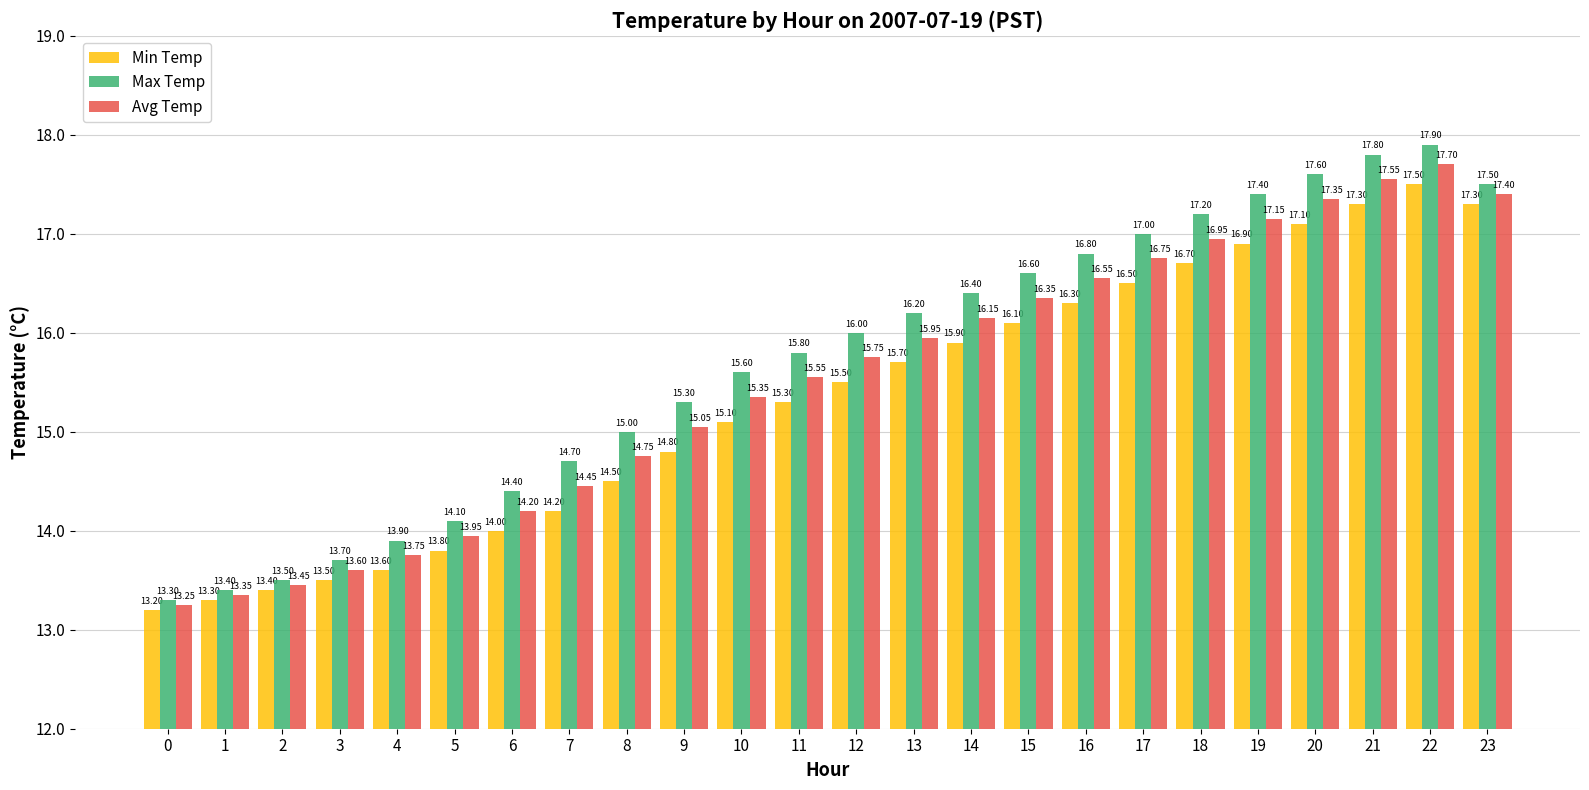

At which label is Min Temp closest to 15?

10